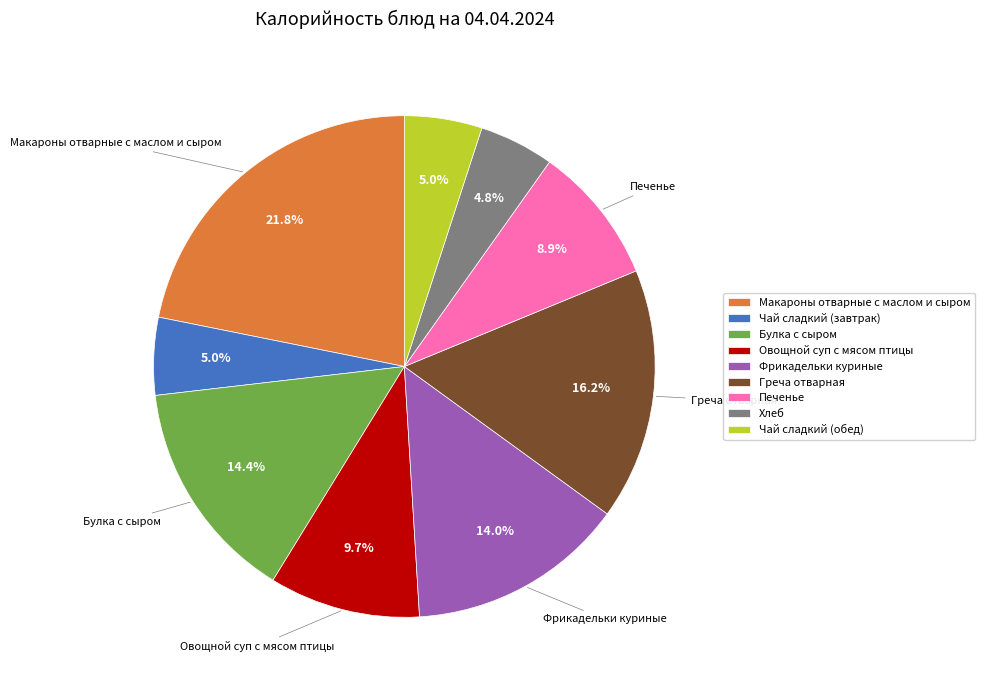

Is the sum of Хлеб and Чай сладкий (завтрак) greater than half?

No